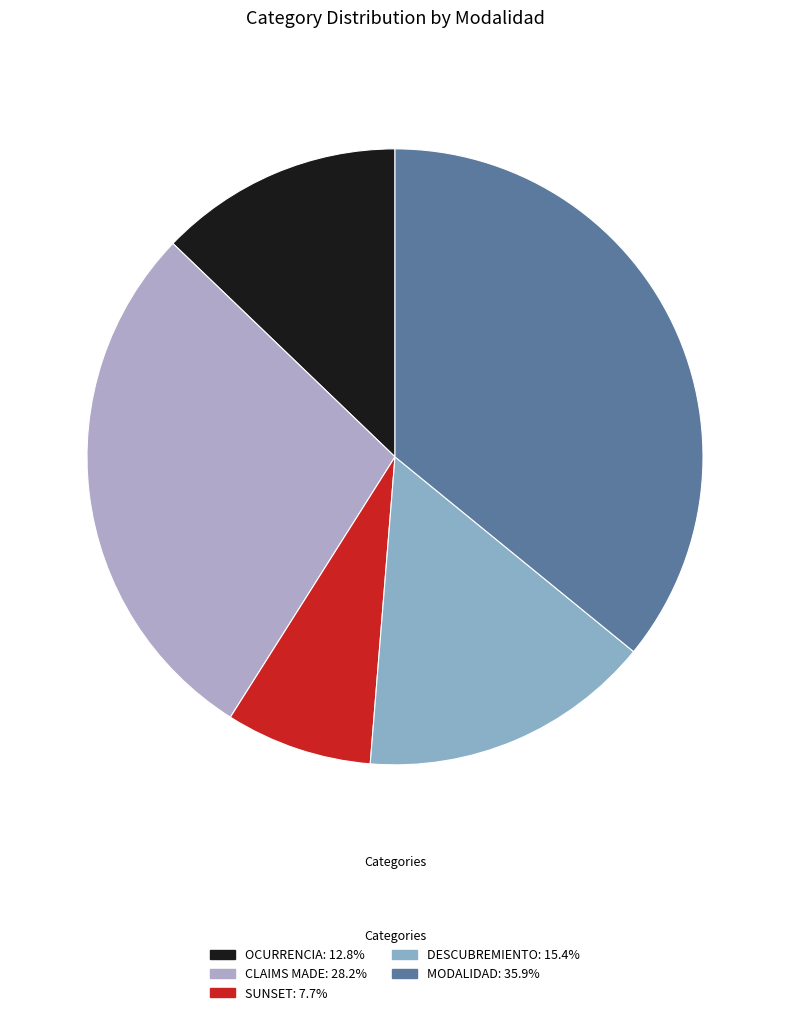

What percentage do DESCUBREMIENTO and OCURRENCIA together represent?

28.2%